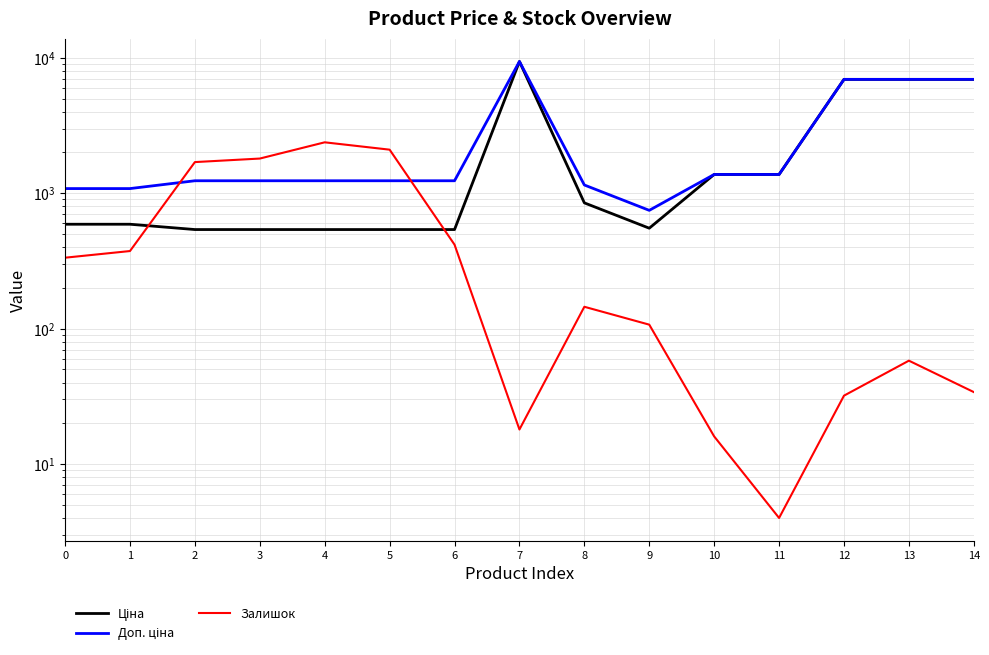

What is the difference between the Доп. ціна values at 6 and 9?

488.4